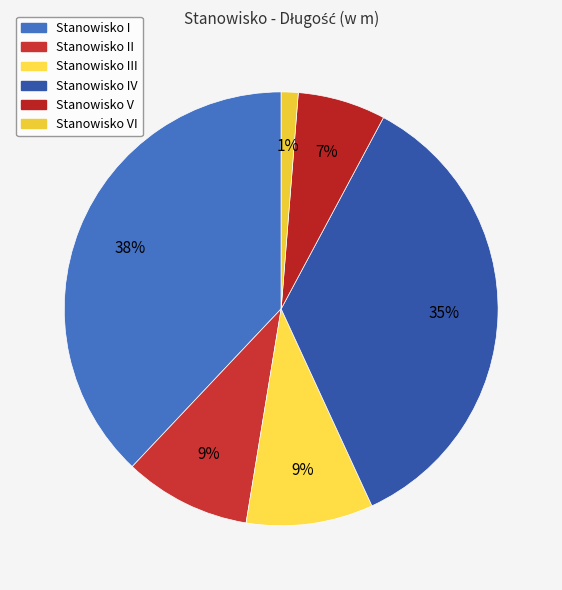

Count the number of slices in the pie.

6